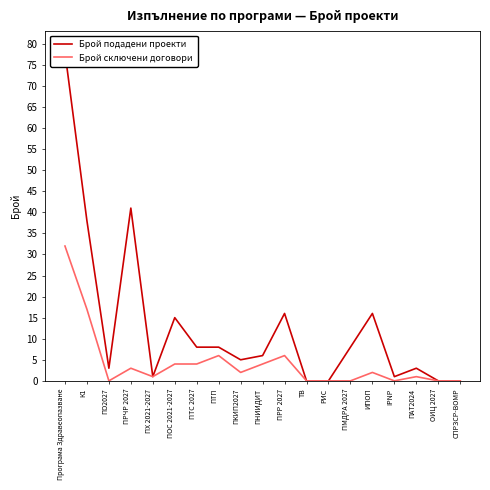

Reading left to right, transcribe all the data shown in this chart.

Брой подадени проекти: 78	38	3	41	1	15	8	8	5	6	16	0	0	8	16	1	3	0	0
Брой сключени договори: 32	17	0	3	1	4	4	6	2	4	6	0	0	0	2	0	1	0	0